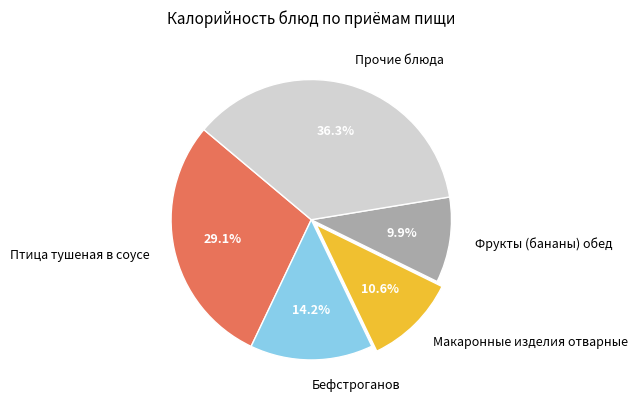

Combined, do Прочие блюда and Птица тушеная в соусе account for over 50%?

Yes